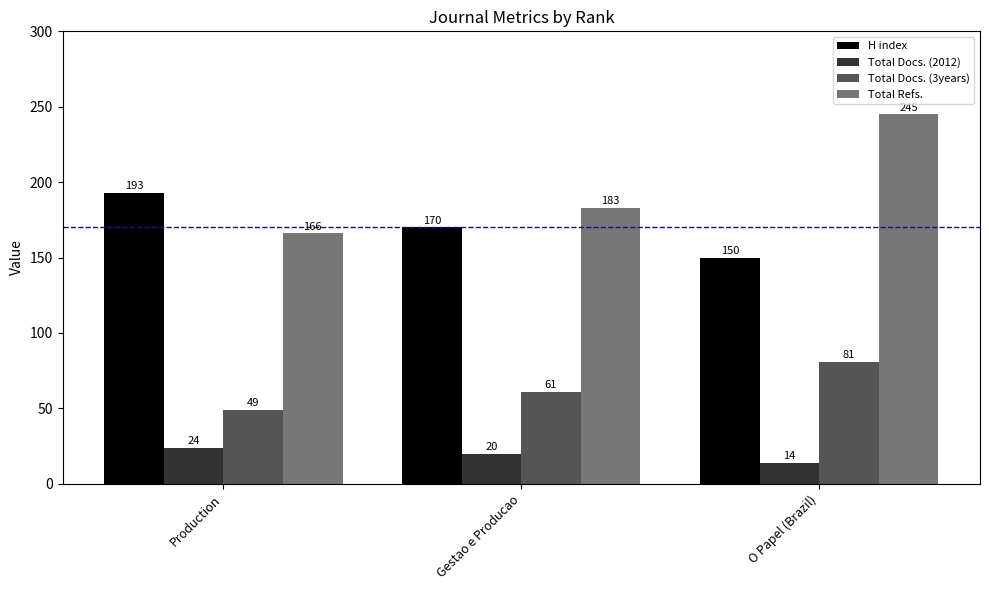

Where does the H index series first go above 170?

Production